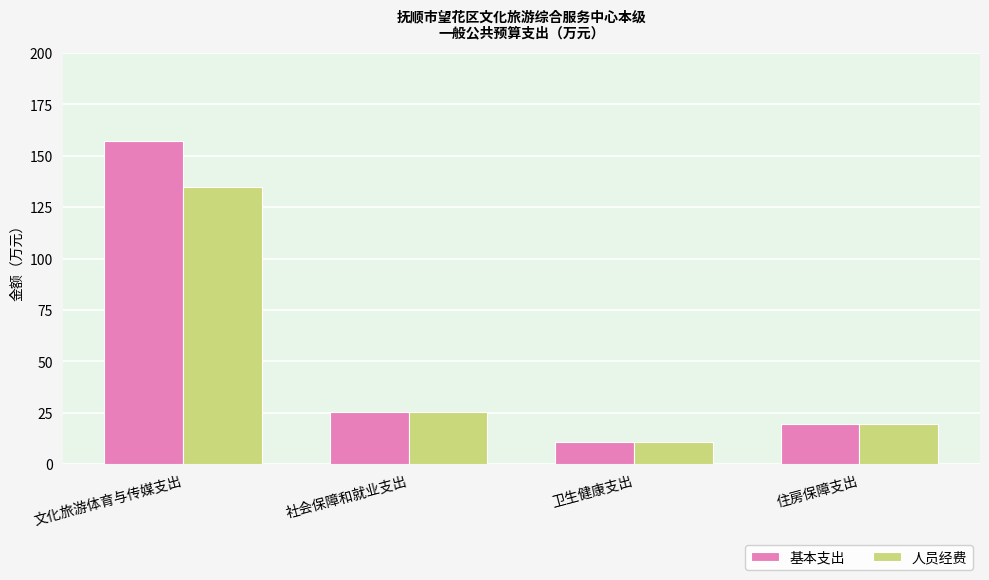

What position from the right is 文化旅游体育与传媒支出?

4